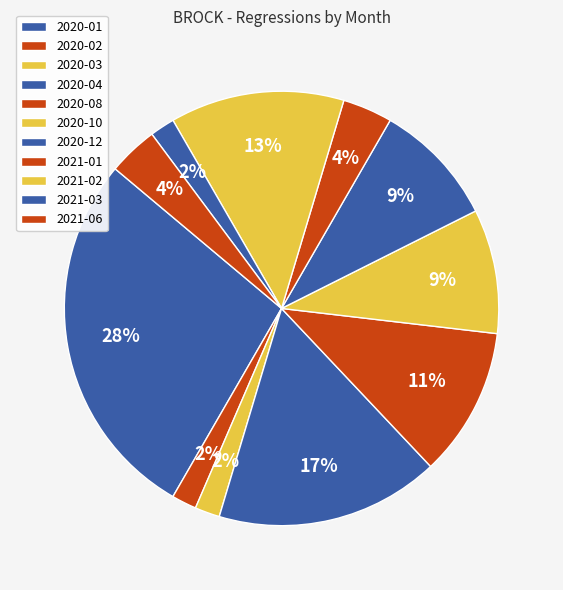

What is the total percentage of 2020-03 and 2021-03?

3.7%